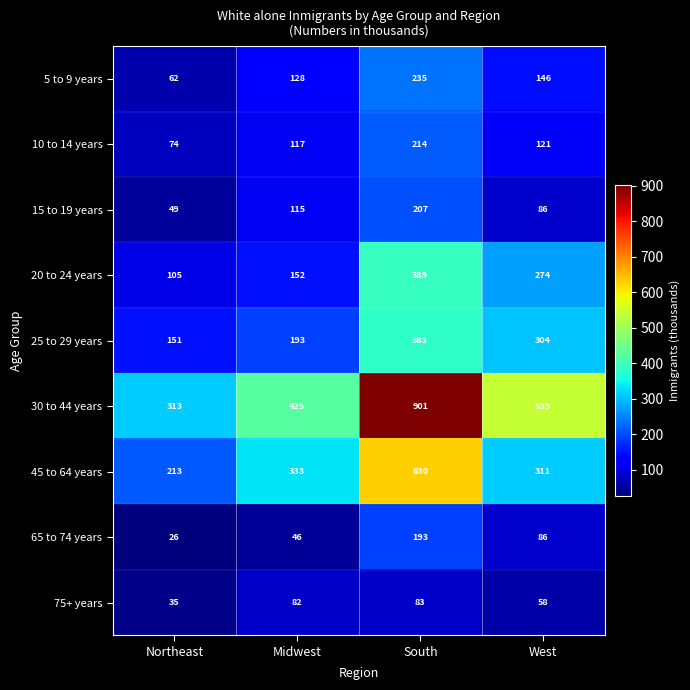

The 5 to 9 years series shows 227 at Midwest. True or false?

False